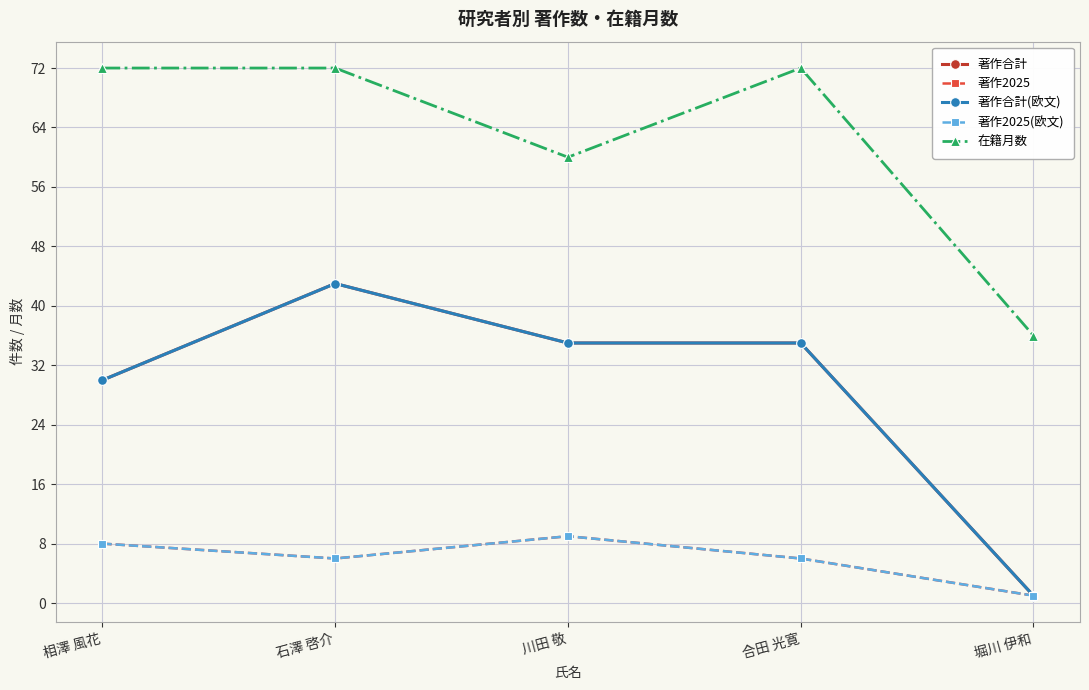

How many lines are shown in the chart?

5